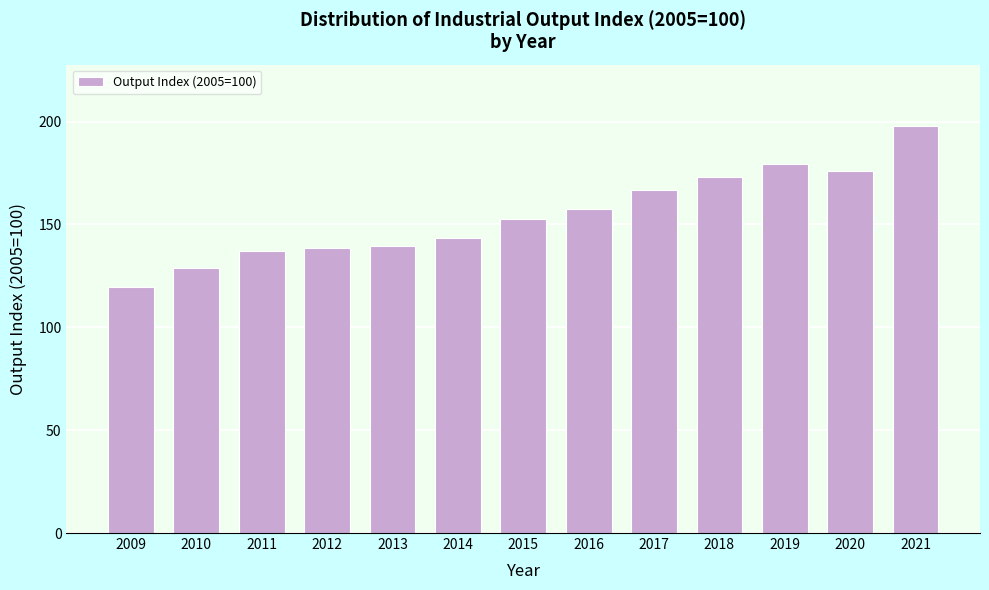

What is the maximum value shown in the chart?

198.0